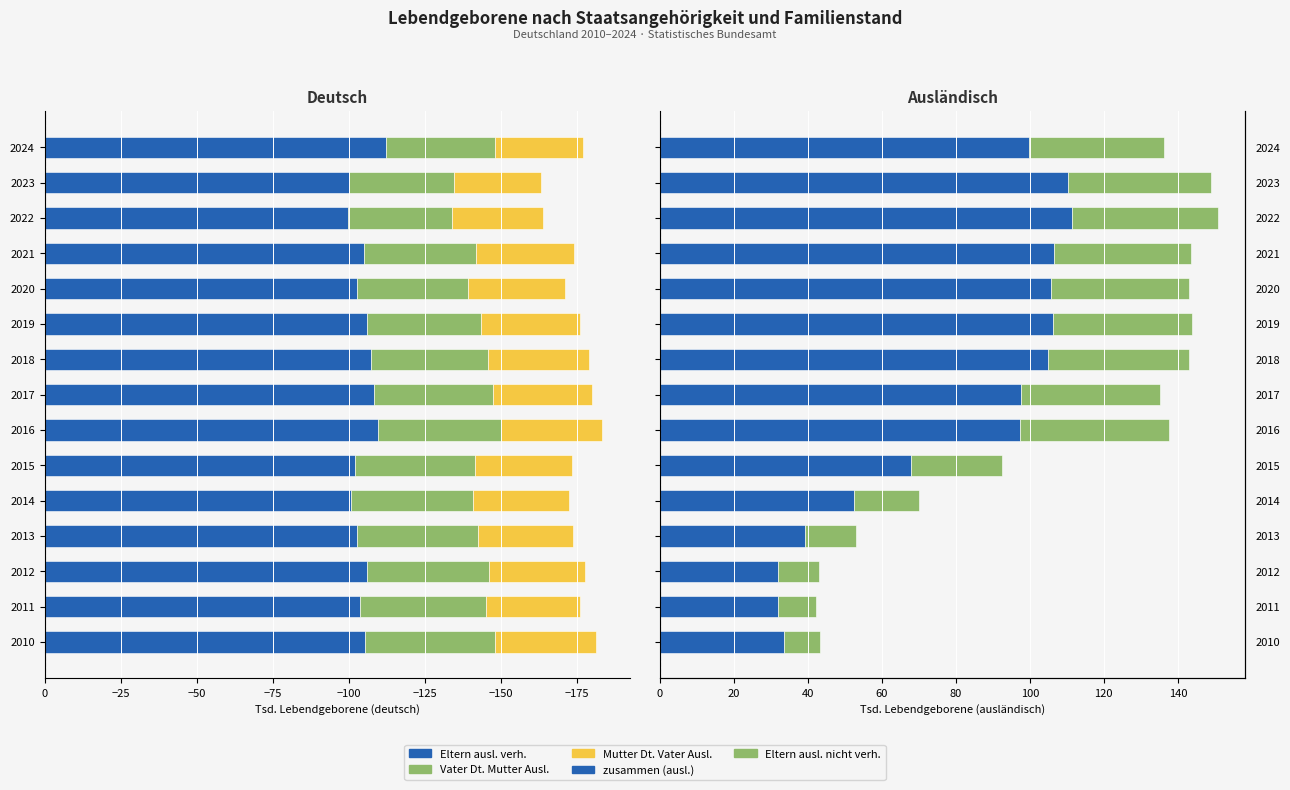

What is the difference between the Mutter Dt. Vater Ausl. values at 2012 and 2014?

0.1